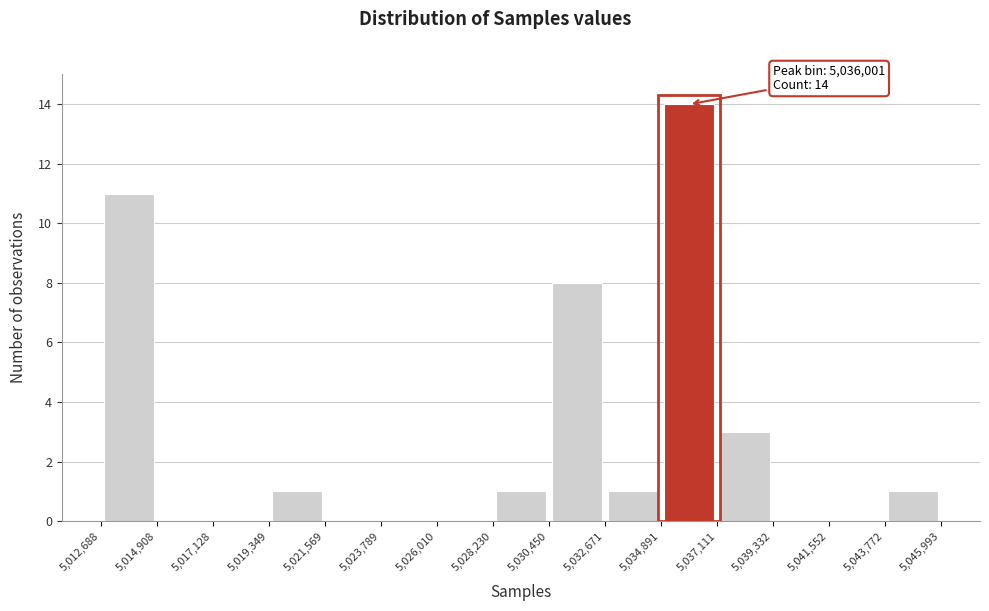

Over which range of the x-axis is the bar tallest?

5,034,891 to 5,037,111